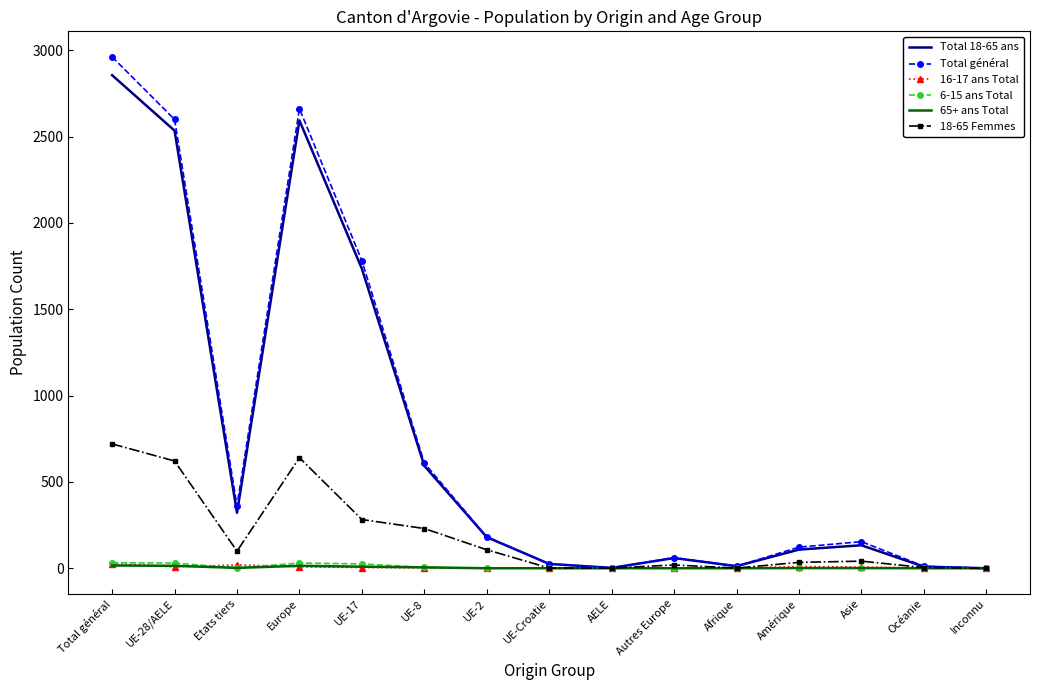

Is the value of Total général at UE-17 greater than the value of 65+ ans Total at UE-17?

Yes